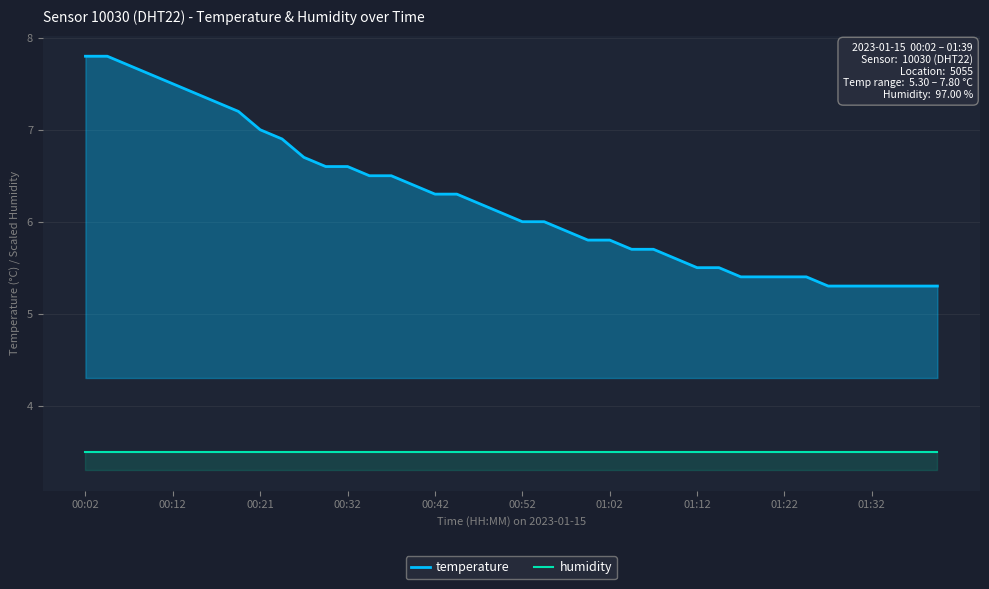

Reading left to right, list all the values displayed in this chart.

temperature: 7.8	7.8	7.7	7.6	7.5	7.4	7.3	7.2	7.0	6.9	6.7	6.6	6.6	6.5	6.5	6.4	6.3	6.3	6.2	6.1	6.0	6.0	5.9	5.8	5.8	5.7	5.7	5.6	5.5	5.5	5.4	5.4	5.4	5.4	5.3	5.3	5.3	5.3	5.3	5.3
humidity: 3.5	3.5	3.5	3.5	3.5	3.5	3.5	3.5	3.5	3.5	3.5	3.5	3.5	3.5	3.5	3.5	3.5	3.5	3.5	3.5	3.5	3.5	3.5	3.5	3.5	3.5	3.5	3.5	3.5	3.5	3.5	3.5	3.5	3.5	3.5	3.5	3.5	3.5	3.5	3.5